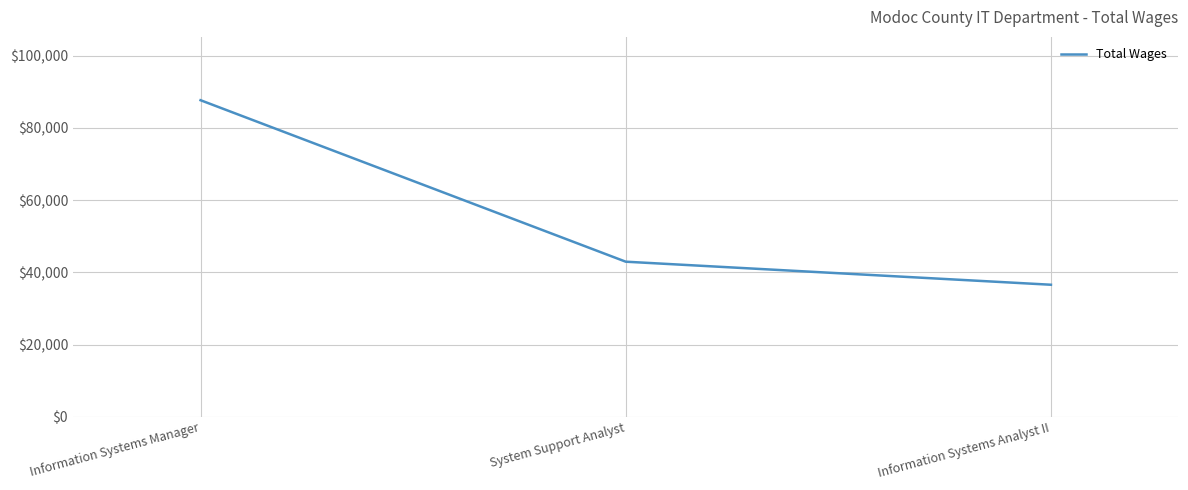

How many values are below 42944?

1